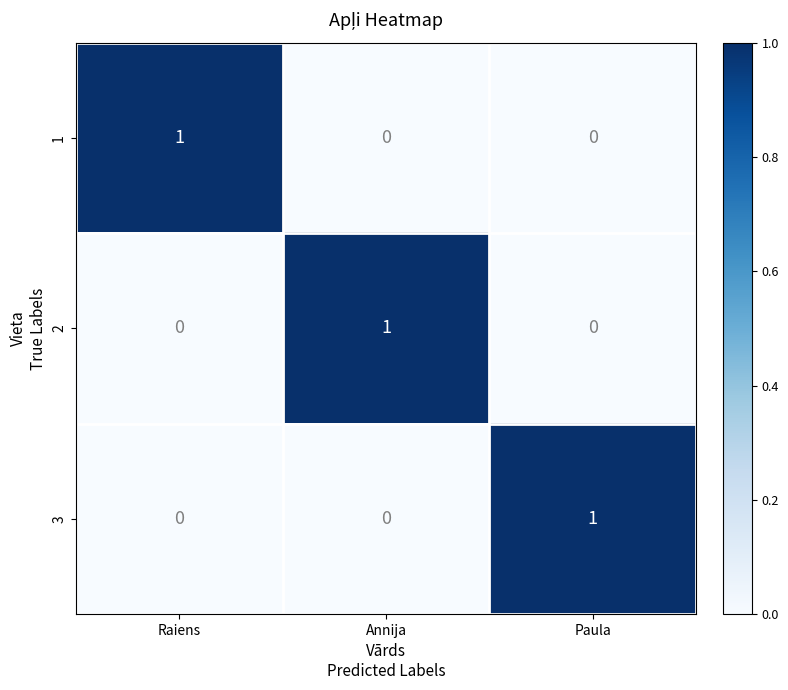

At which label does 1 reach its peak?

Raiens